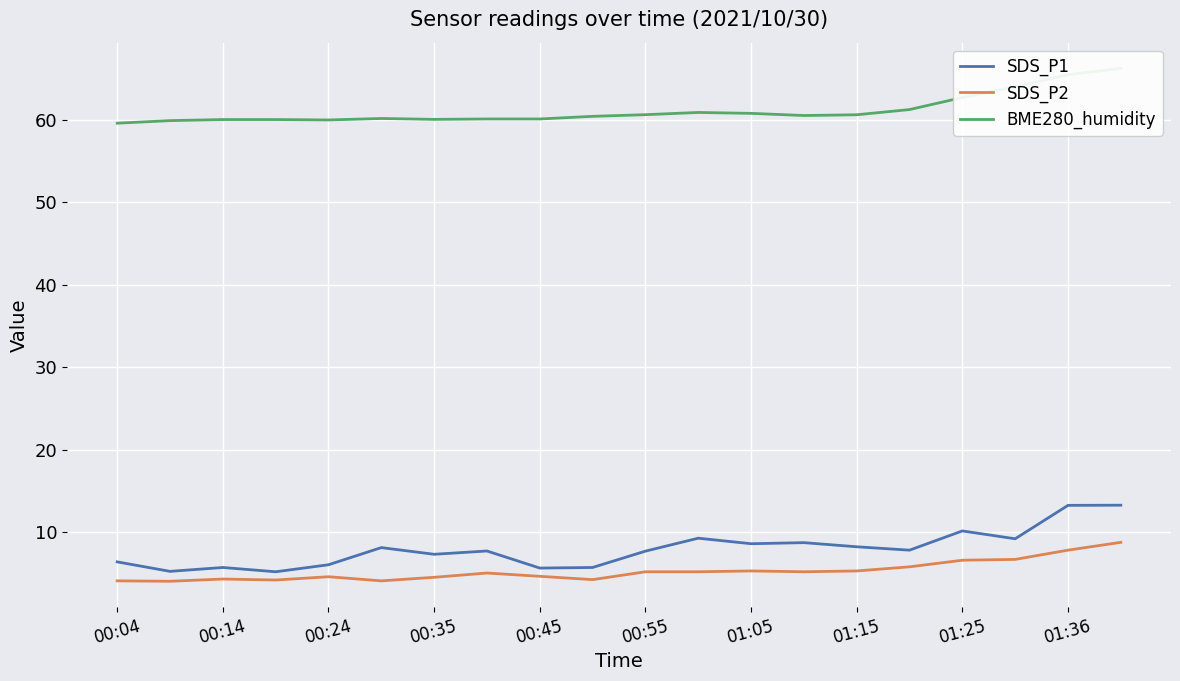

The SDS_P1 series shows 17.6 at 01:36. True or false?

False